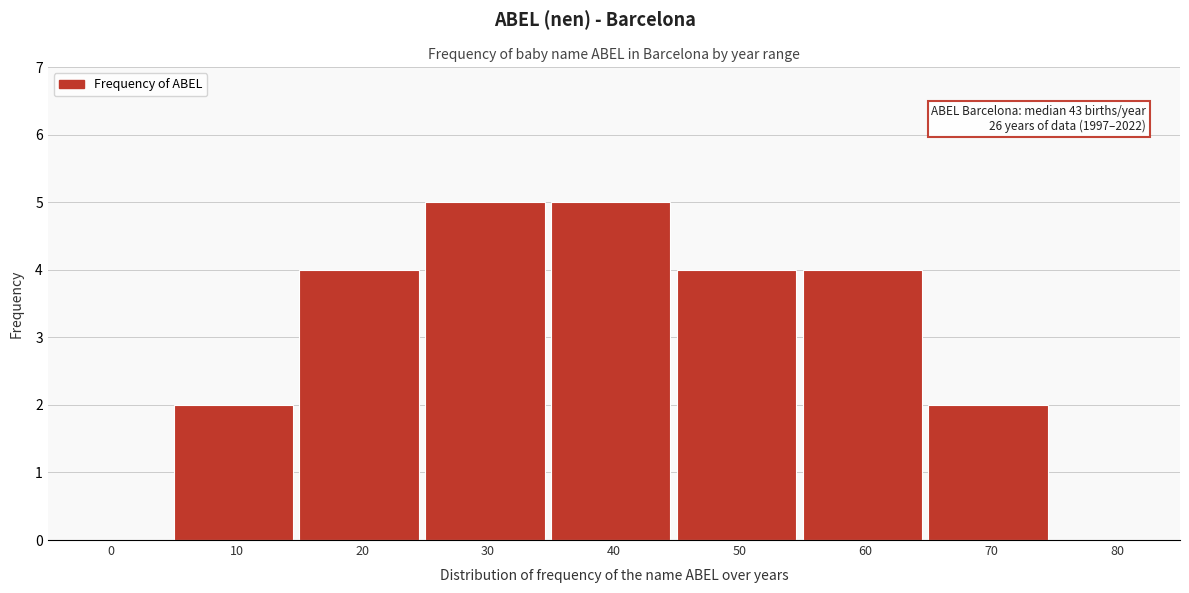

Reading left to right, what are all the values shown in this chart?

0=0	10=2	20=4	30=5	40=5	50=4	60=4	70=2	80=0